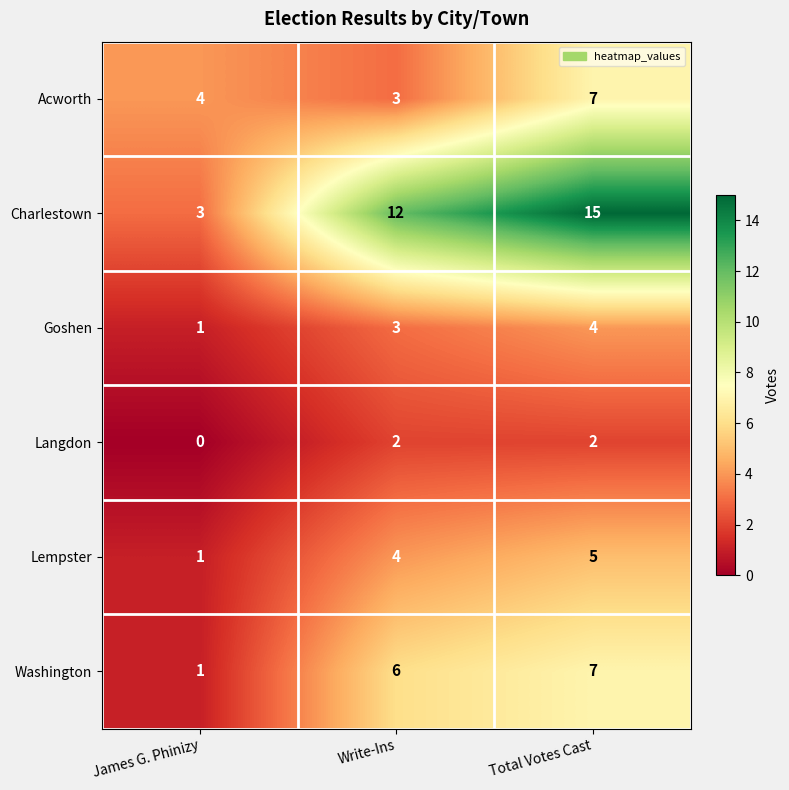

Which series has the largest total across all categories?

Charlestown